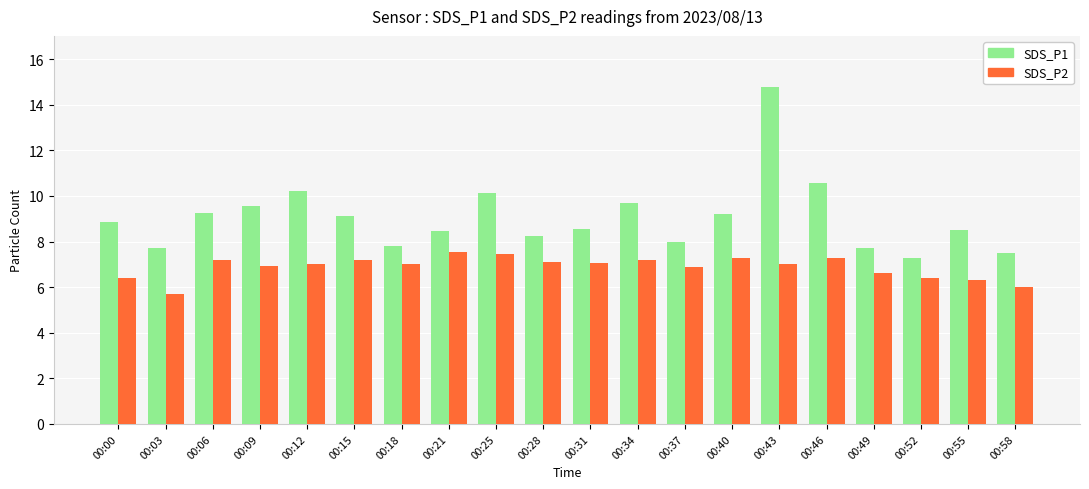

Which series has the largest total across all categories?

SDS_P1